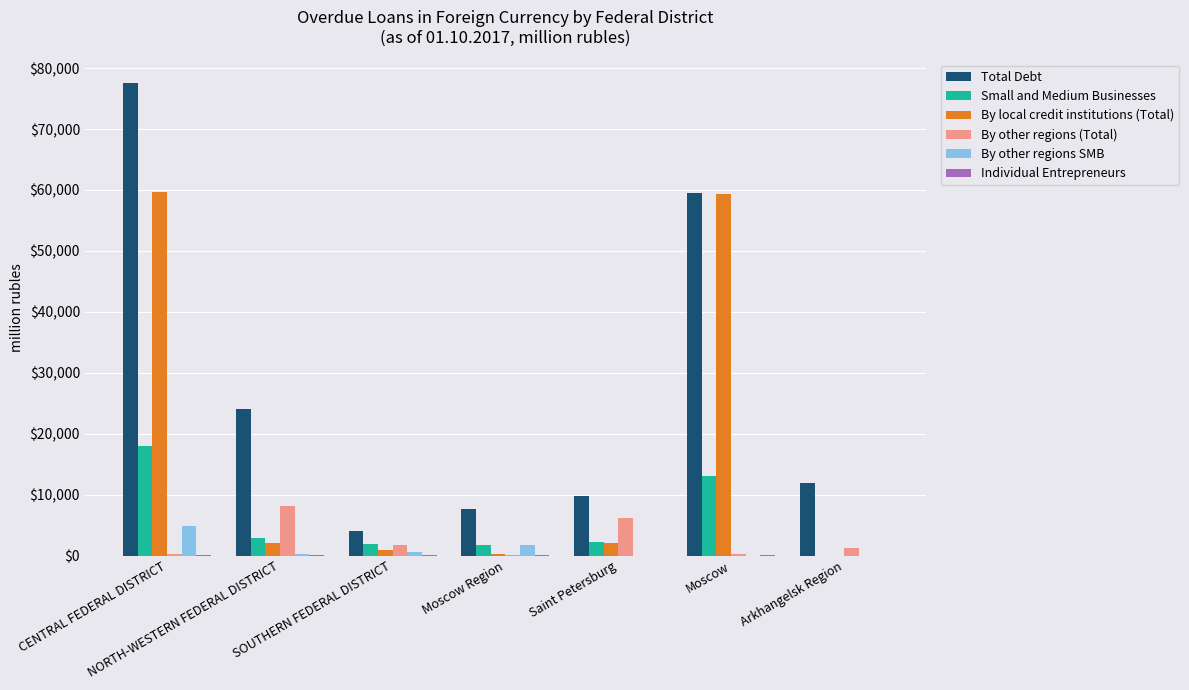

What is the sum of all Small and Medium Businesses values?

39646